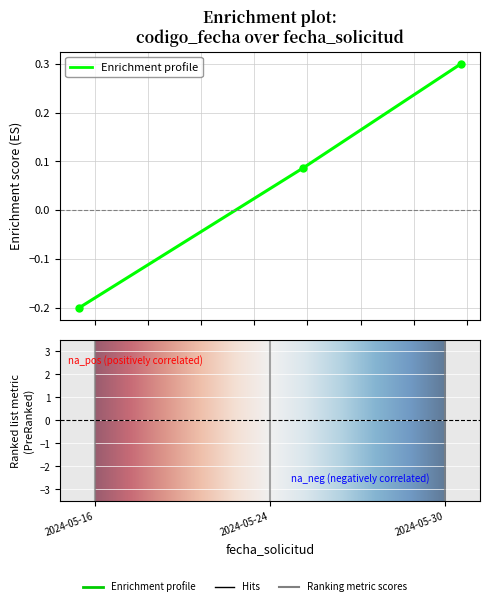

What is the value of the 1st point from the left?

-0.2